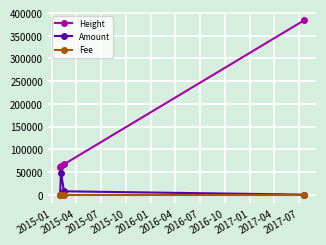

True or false: Height and Fee intersect in this chart.

False